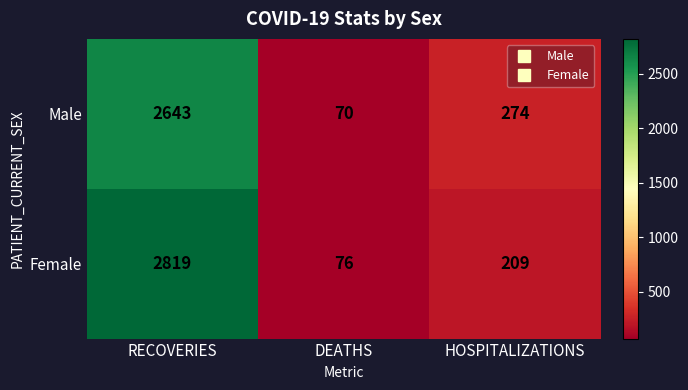

List the series in order of their overall mean, lowest first.

Male, Female